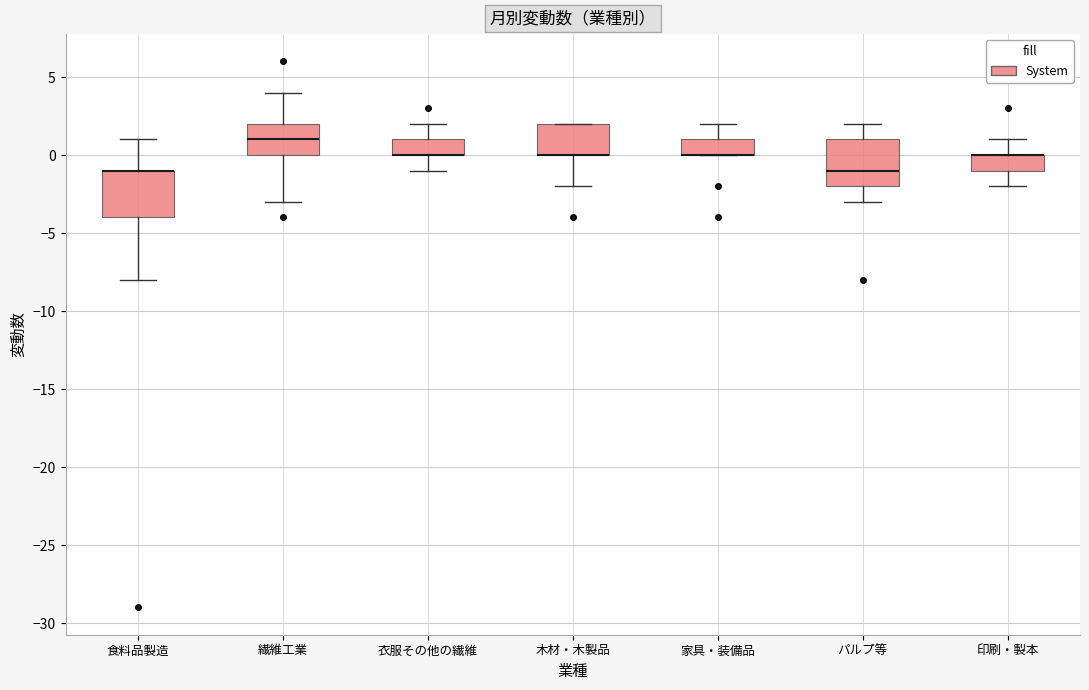

Reading left to right, read every box against the y-axis: the position of its median line, the range the box covers, and the ends of its whiskers. The values are not printed on the chart, so give them approximately, as read against the axis.

食料品製造: median -1 (drawn on the box's upper edge), box -4 to -1, whiskers -8 to 1
繊維工業: median 1, box 0 to 2, whiskers -3 to 4
衣服その他の繊維: median 0 (drawn on the box's lower edge), box 0 to 1, whiskers -1 to 2
木材・木製品: median 0 (drawn on the box's lower edge), box 0 to 2, whiskers -2 to 2
家具・装備品: median 0 (drawn on the box's lower edge), box 0 to 1, whiskers 0 to 2
パルプ等: median -1, box -2 to 1, whiskers -3 to 2
印刷・製本: median 0 (drawn on the box's upper edge), box -1 to 0, whiskers -2 to 1